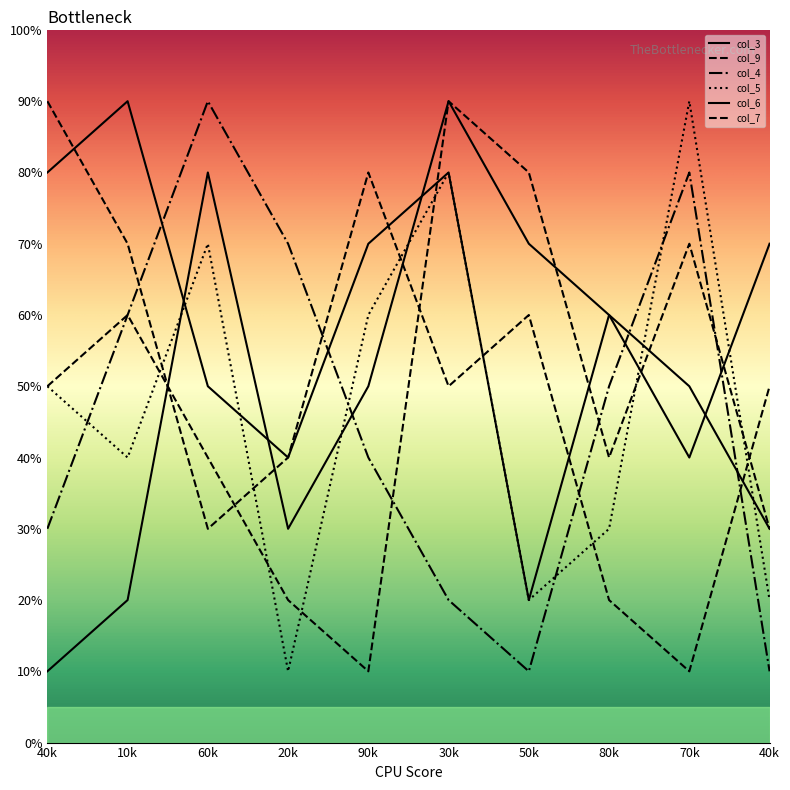

True or false: col_5 and col_6 intersect in this chart.

True